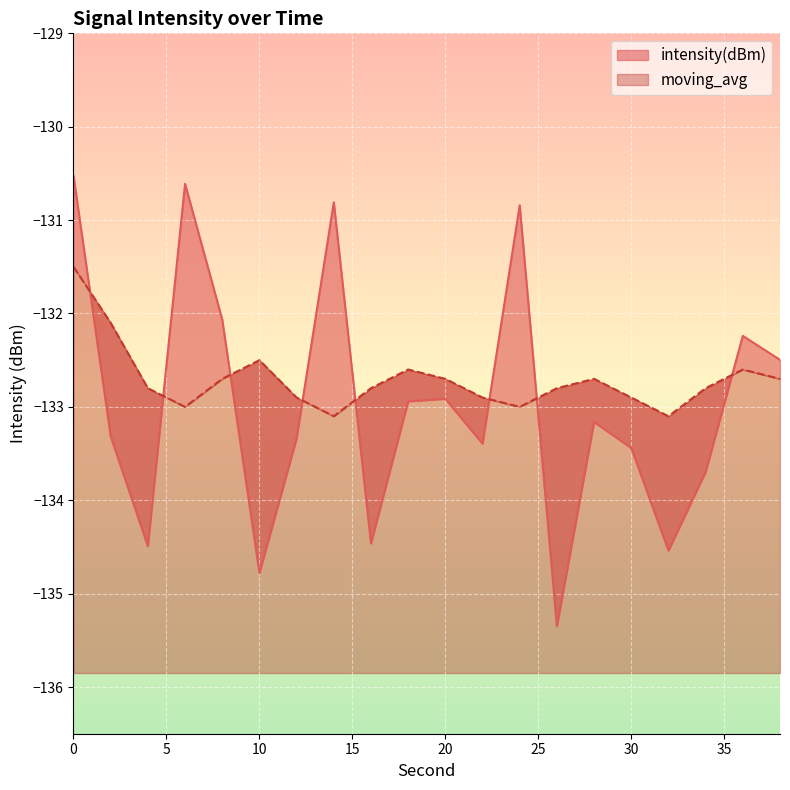

Is it true that intensity(dBm) equals -133.4 at 22?

True